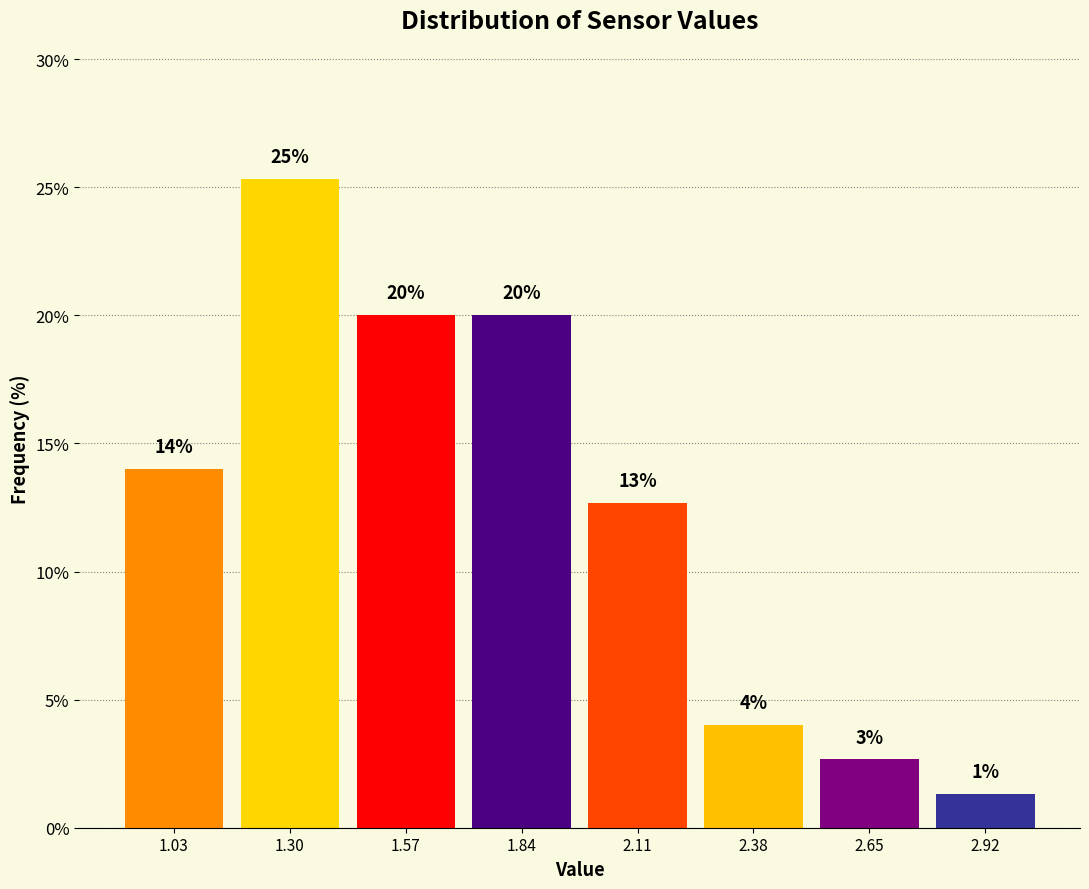

Over which range of the x-axis is the bar tallest?

1.15 to 1.45